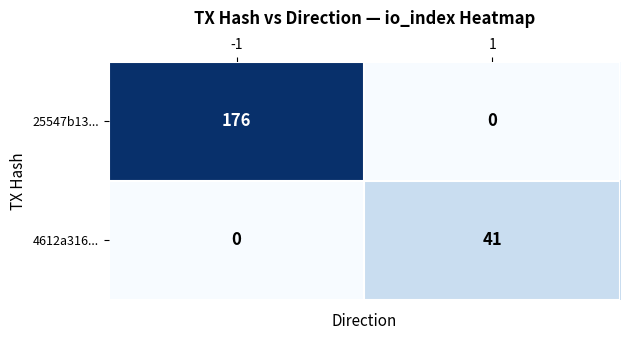

What is the average value of the 25547b13... series?

88